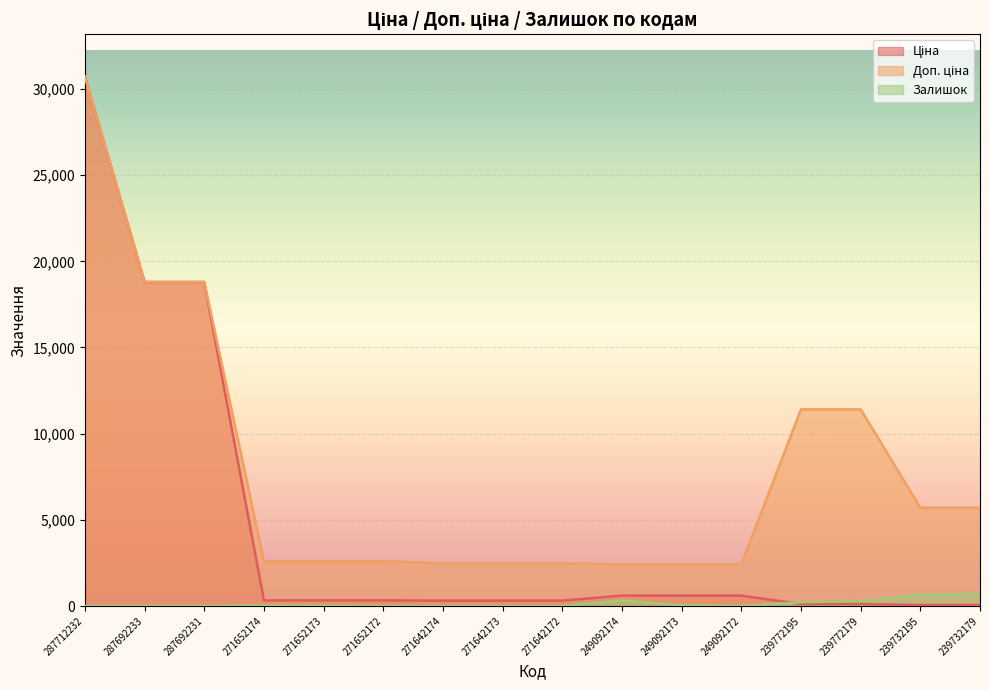

At how many categories does at least one series exceed 15059?

3